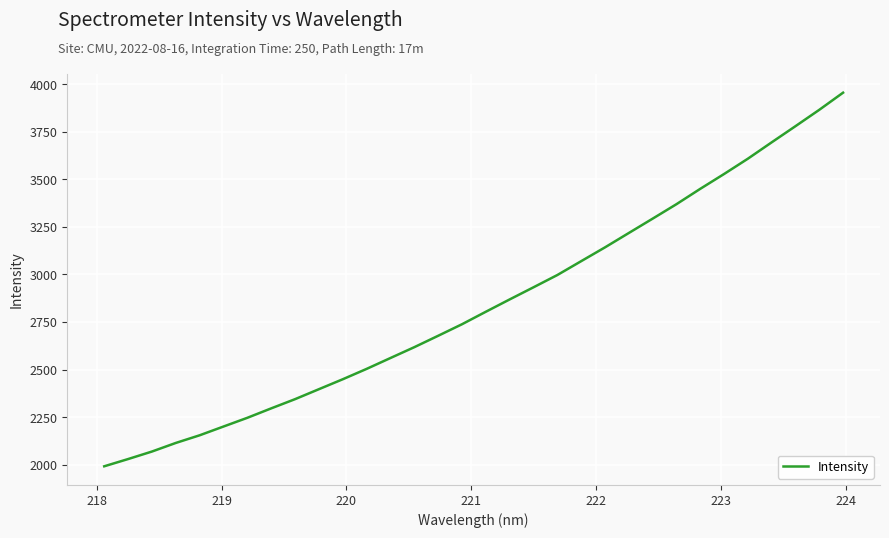

What is the difference between the maximum and minimum values?

1963.1